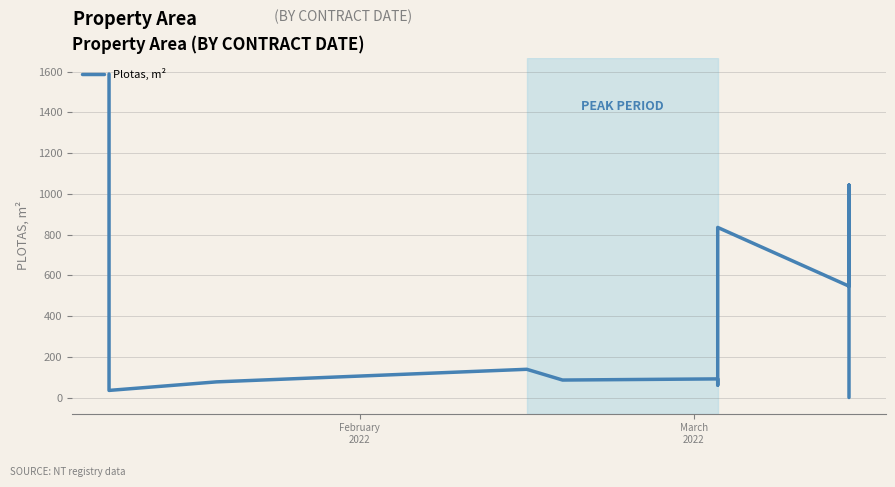

How many values are above zero?

11